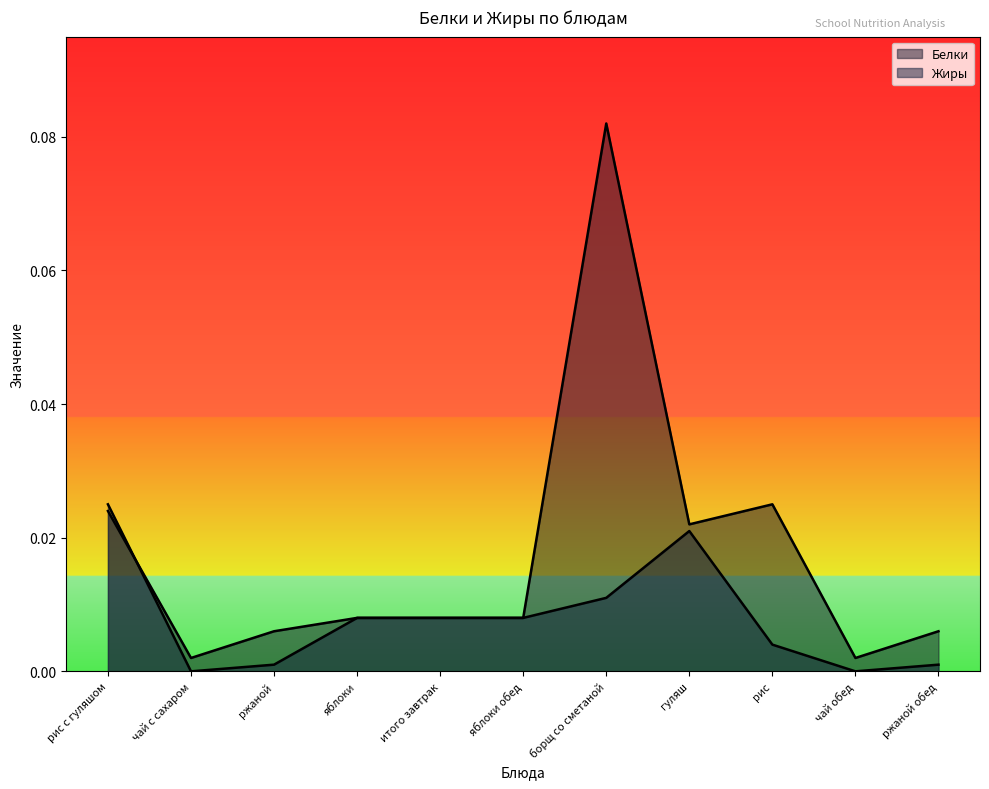

What are all the series names shown in the legend?

Белки, Жиры